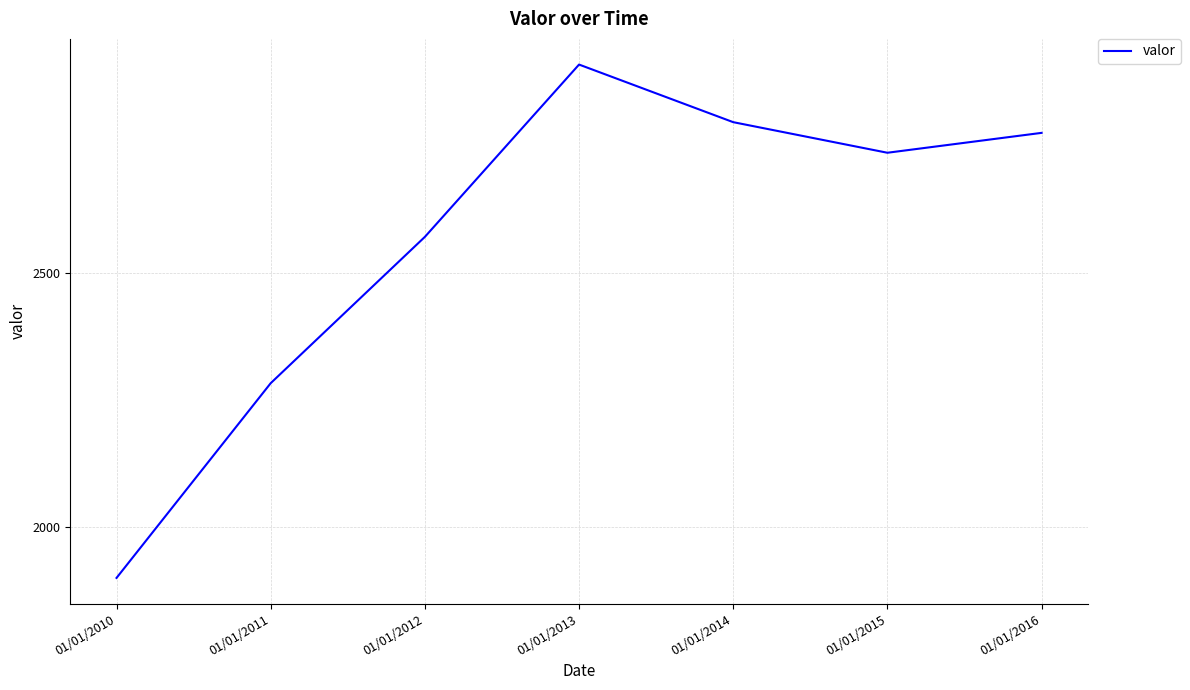

Where does the data first go above 2735?

01/01/2013